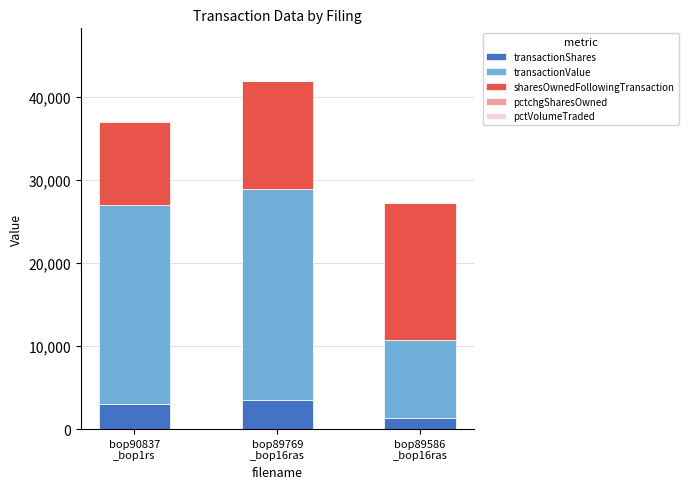

What is the sum of all transactionShares values?

7796